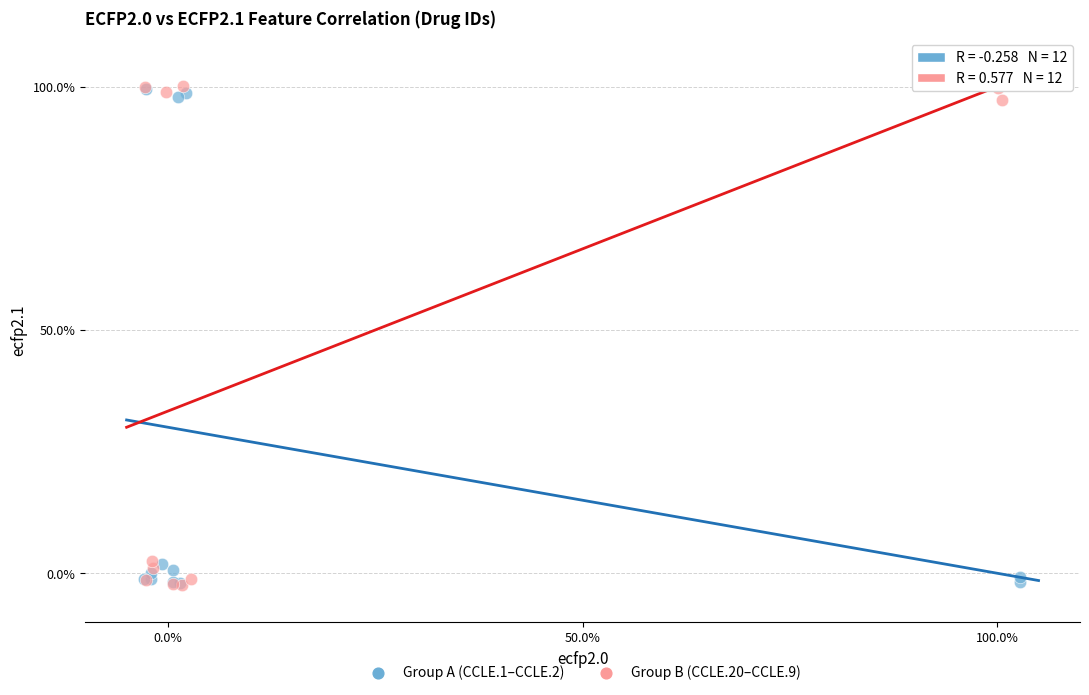

Which series reaches the maximum Y coordinate?

Group B (CCLE.20–CCLE.9)